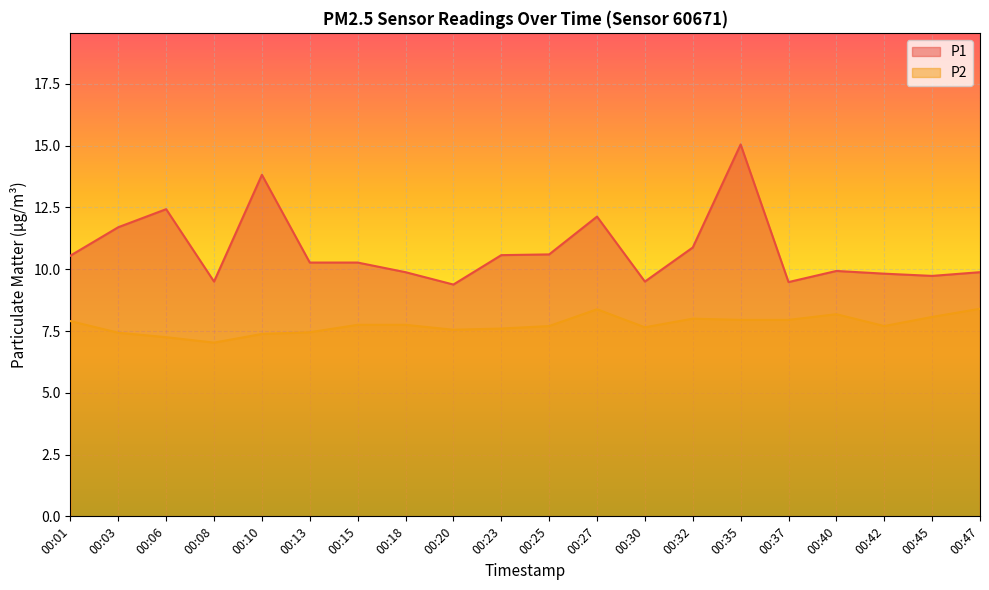

What is the spread (max minus min) of values at 00:08?

2.5